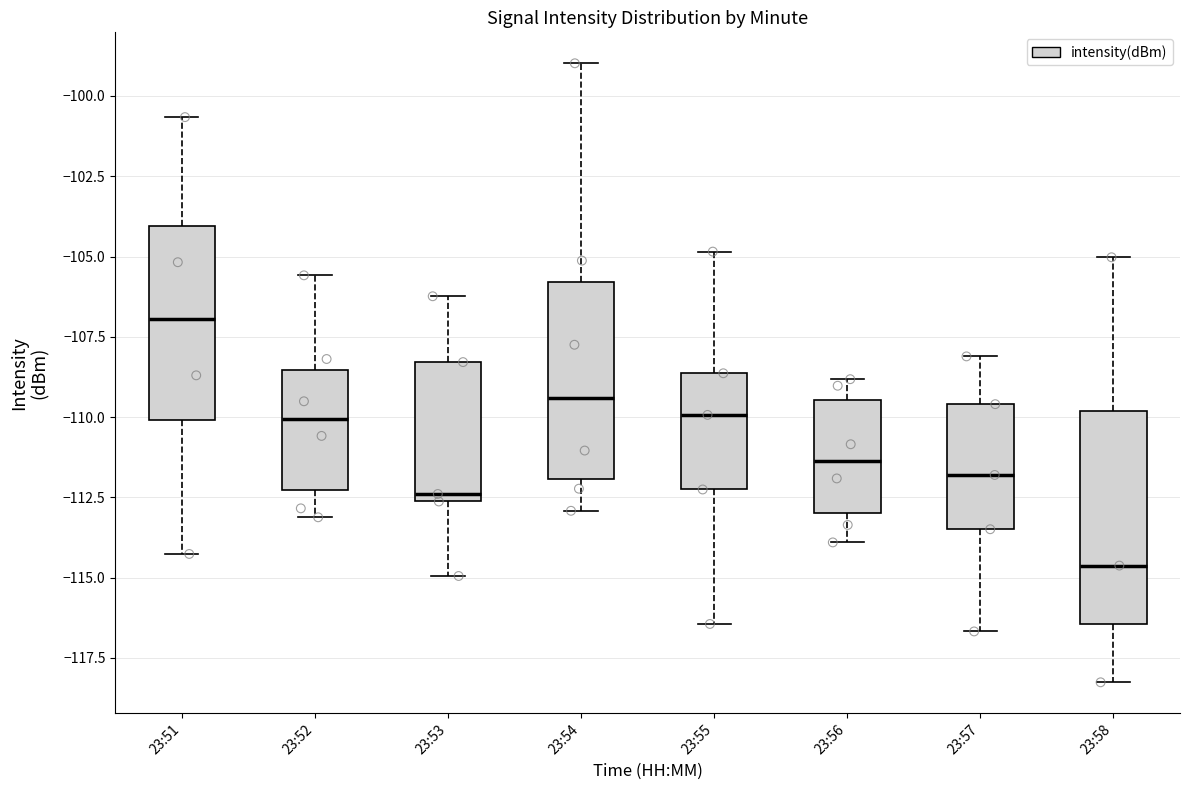

Reading left to right, read every box against the y-axis: the position of its median line, the range the box covers, and the ends of its whiskers. The values are not printed on the chart, so give them approximately, as read against the axis.

23:51: median -107.0, box -110.0 to -104.0, whiskers -114.5 to -100.5
23:52: median -110.0, box -112.5 to -108.5, whiskers -113.0 to -105.5
23:53: median -112.5 (just above the box's lower edge), box -112.5 to -108.5, whiskers -115.0 to -106.0
23:54: median -109.5, box -112.0 to -106.0, whiskers -113.0 to -99.0
23:55: median -110.0, box -112.5 to -108.5, whiskers -116.5 to -105.0
23:56: median -111.5, box -113.0 to -109.5, whiskers -114.0 to -109.0
23:57: median -112.0, box -113.5 to -109.5, whiskers -116.5 to -108.0
23:58: median -114.5, box -116.5 to -110.0, whiskers -118.5 to -105.0